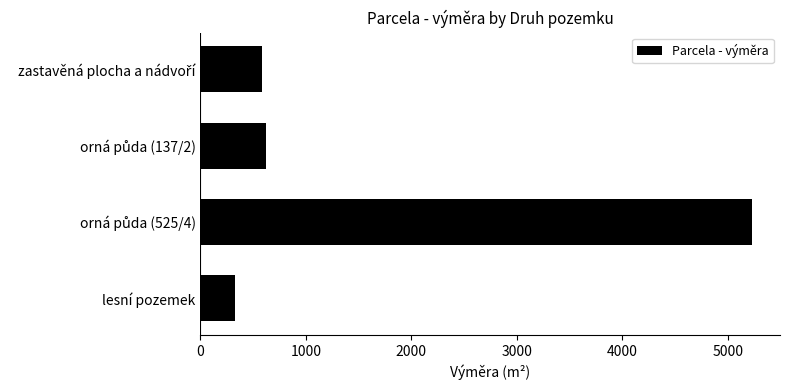

Which label corresponds to the smallest value in the chart?

lesní pozemek